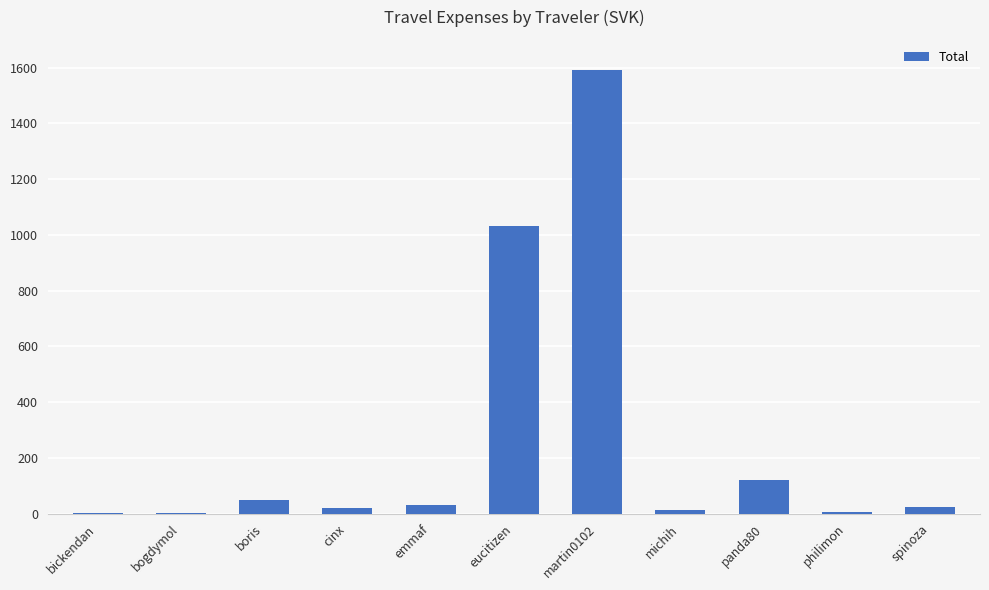

The chart shows a value of 1591.5 at martin0102. True or false?

True